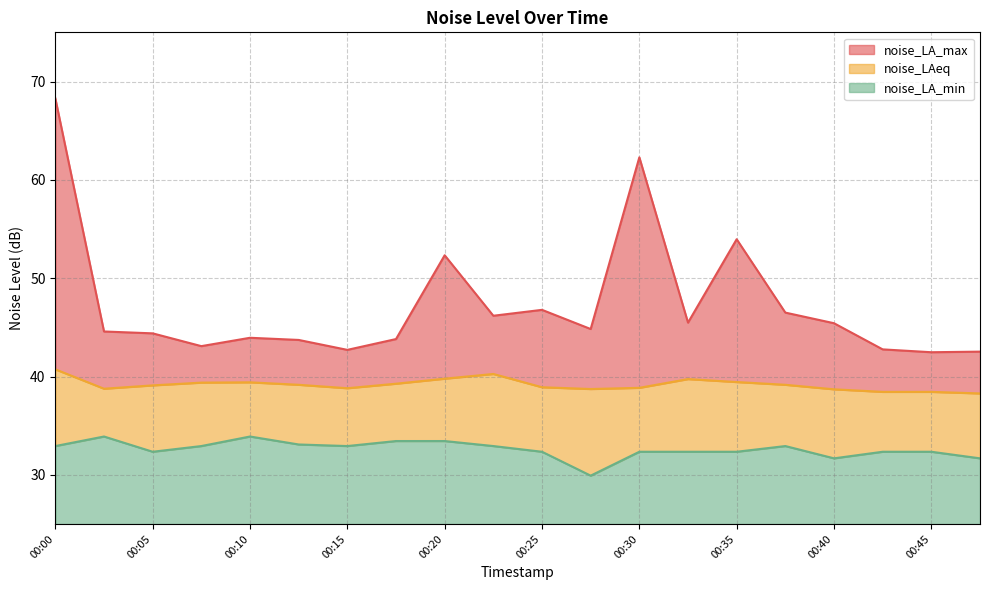

Is it true that noise_LA_min equals 32.4 at 00:05?

True